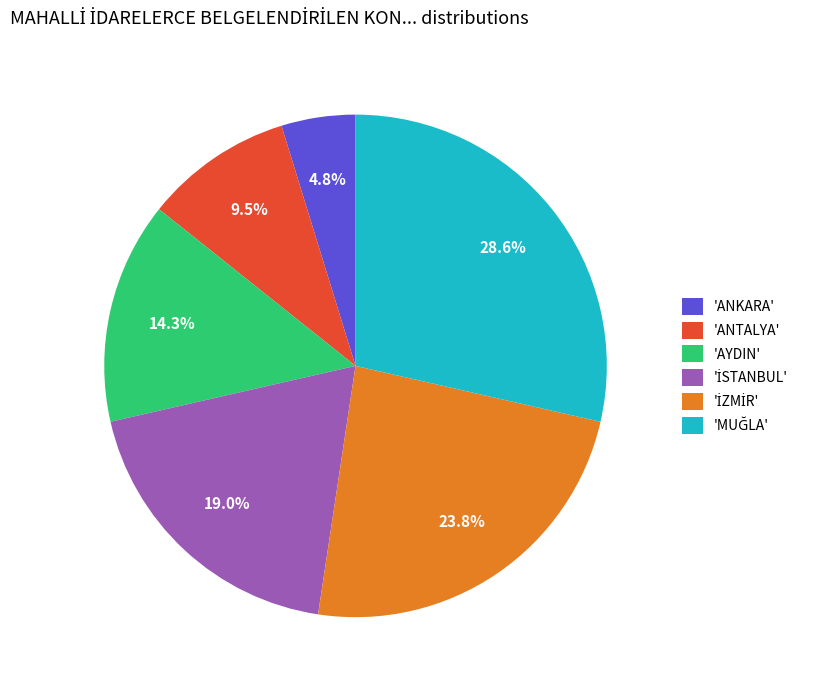

How many segments does this pie chart have?

6